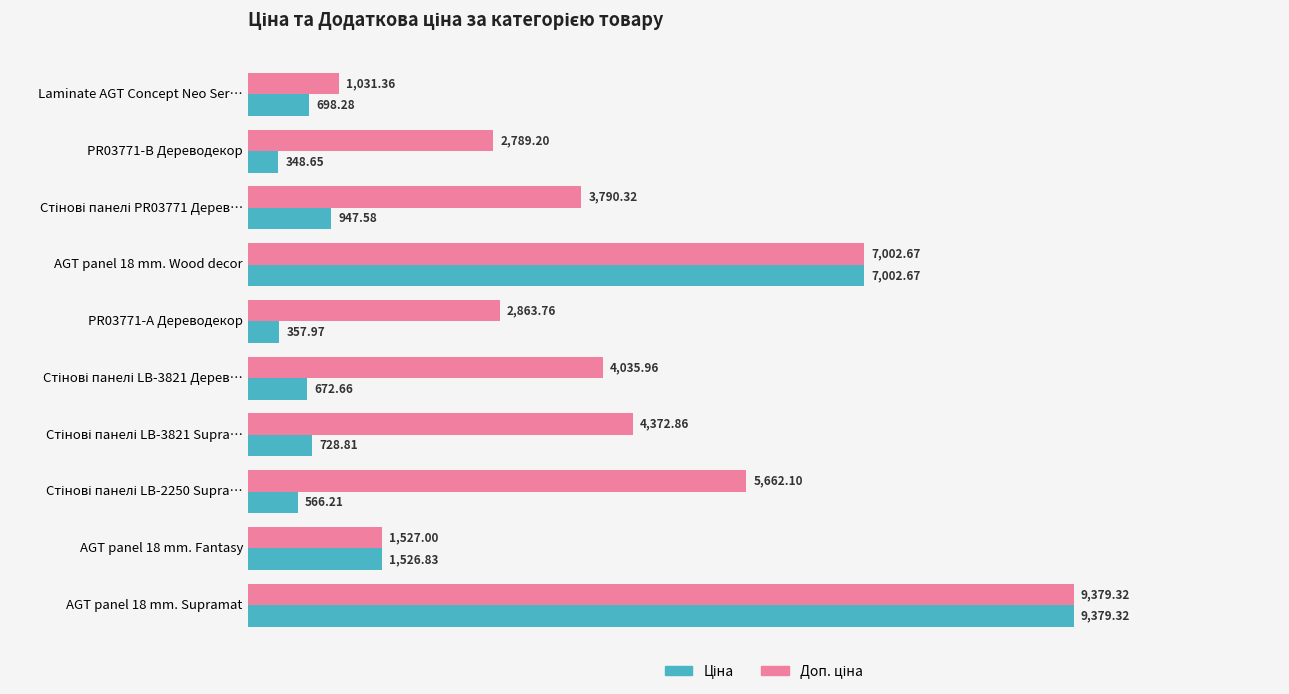

At which category is the sum across all series the highest?

AGT panel 18 mm. Supramat